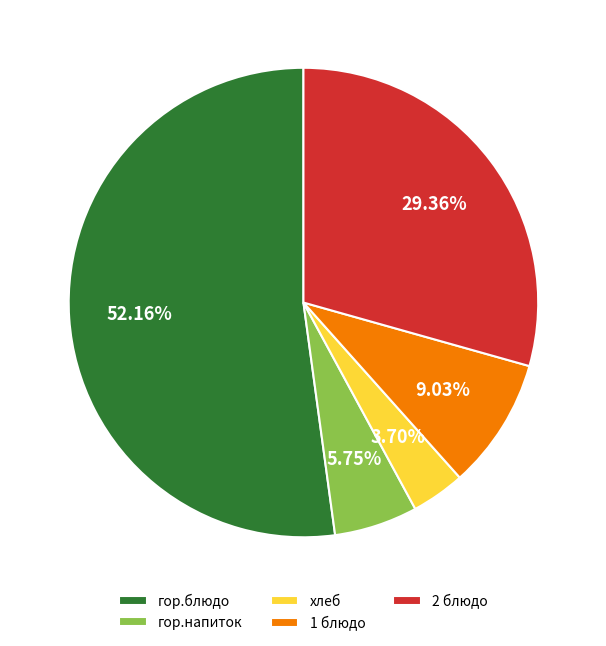

Is the sum of хлеб and гор.блюдо greater than half?

Yes